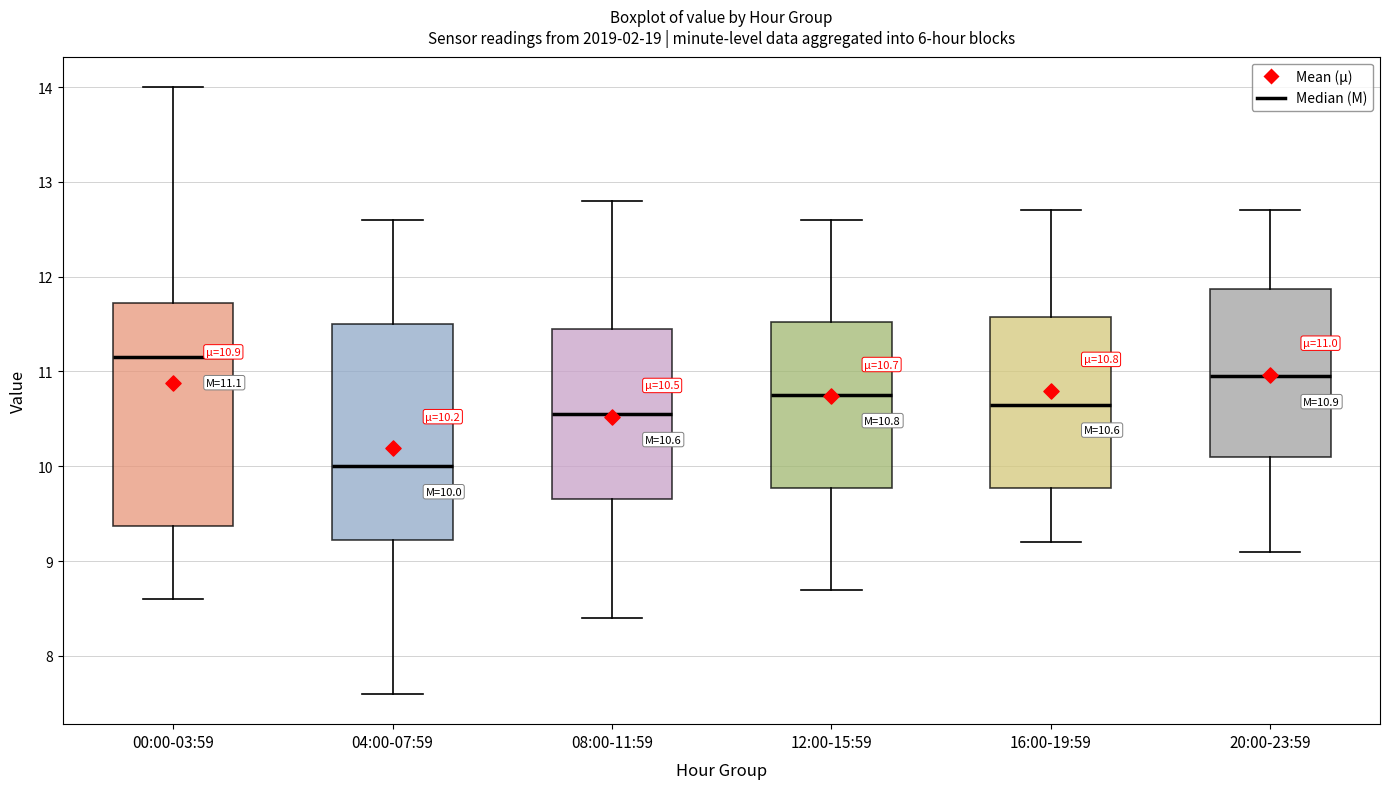

Which box's median line is the highest?

00:00-03:59